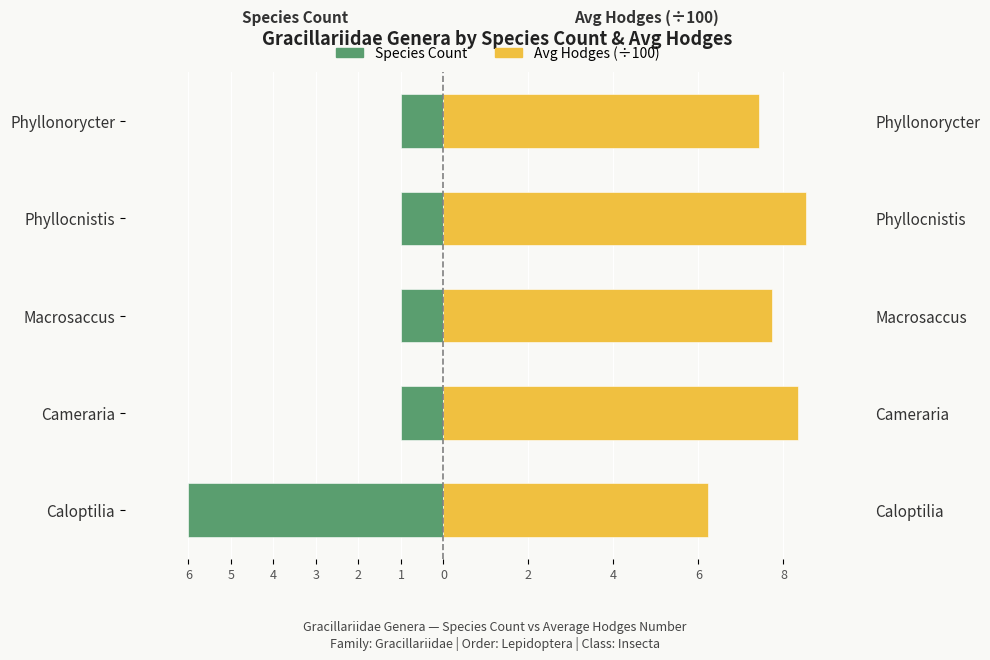

Is it true that Species Count equals -1.5 at Phyllocnistis?

False